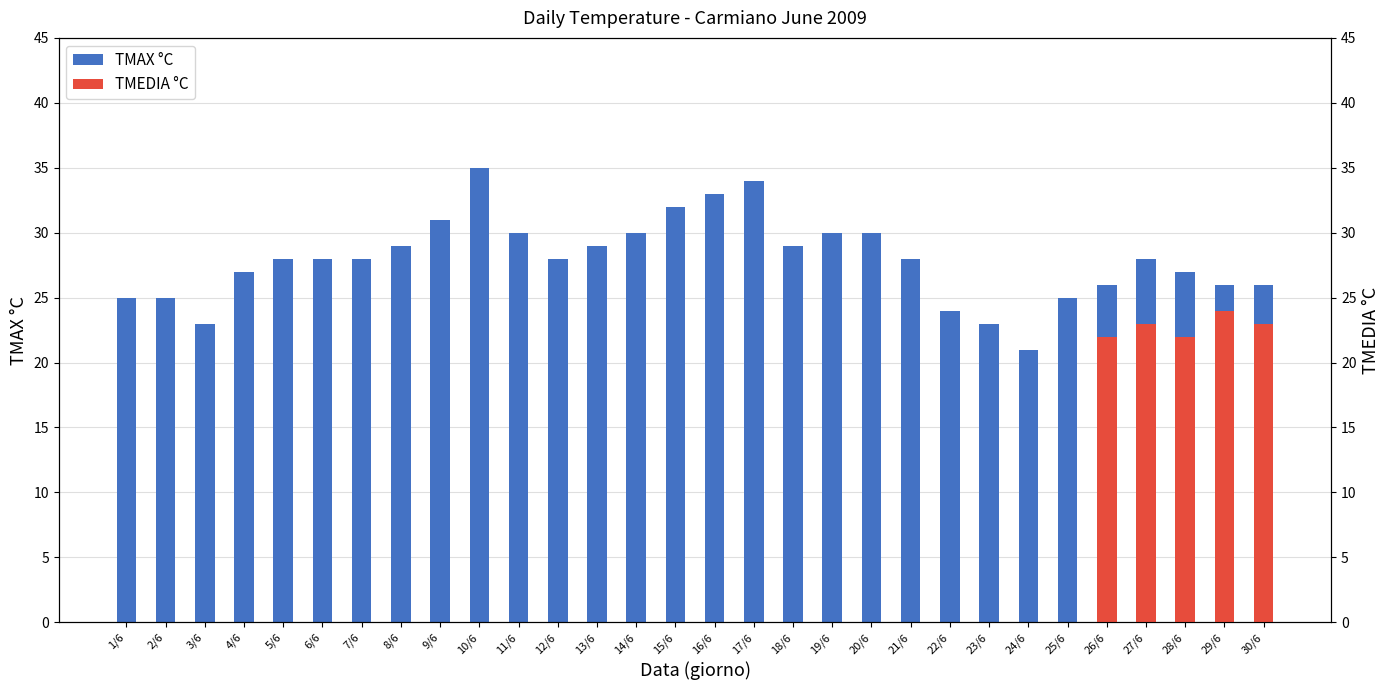

What position from the left is 26/6?

26